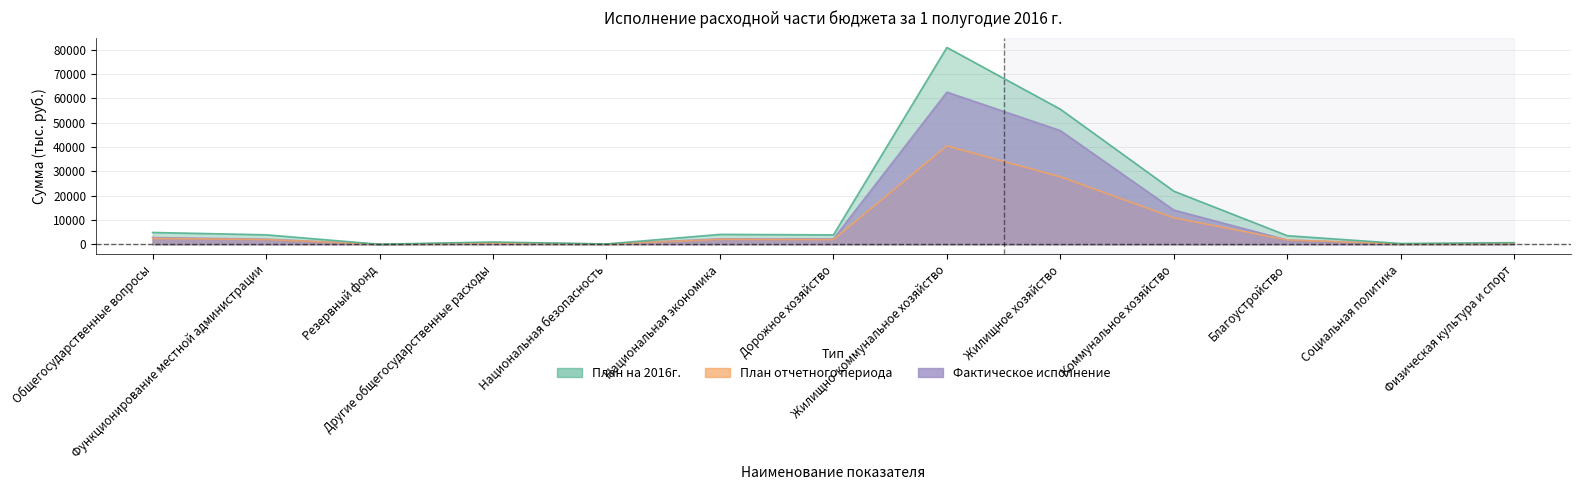

How many lines are shown in the chart?

3